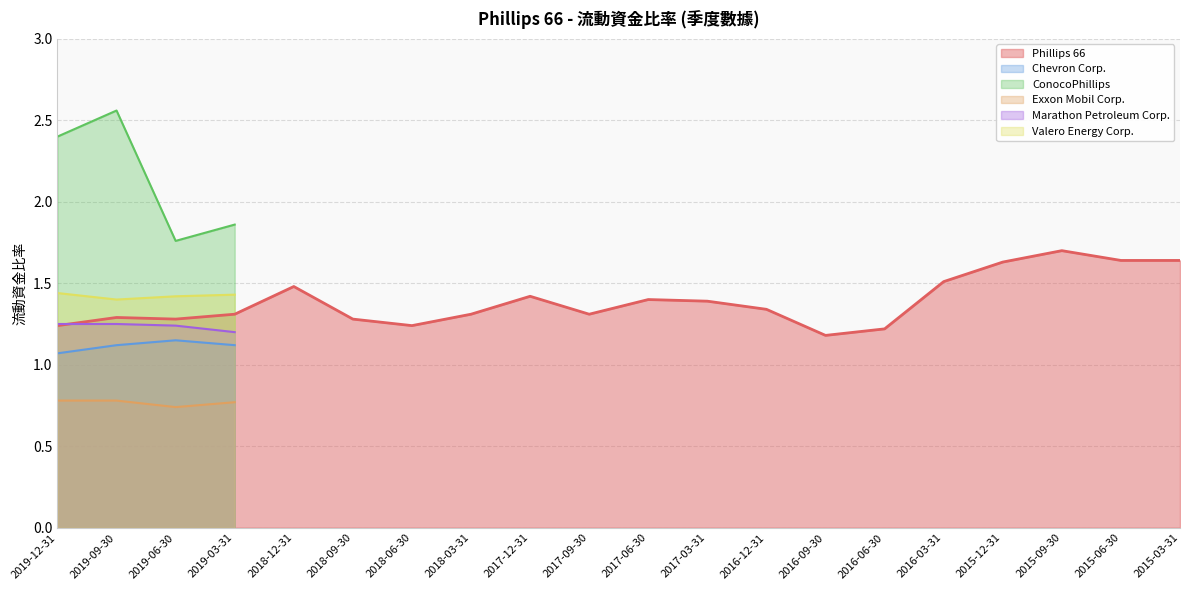

What is the total value across all series at 2019-03-31?

7.7